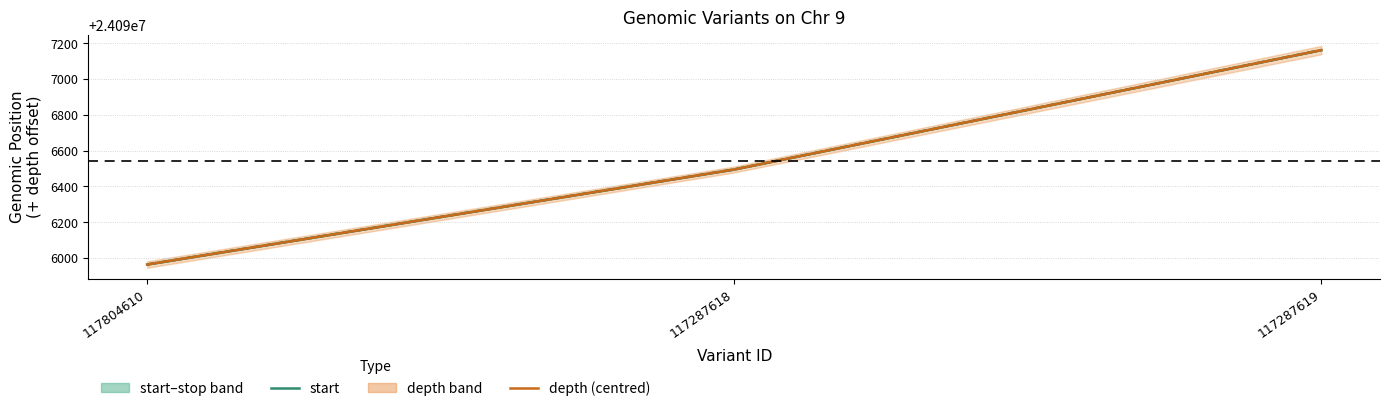

What is the label of the 3rd point from the right?

117804610